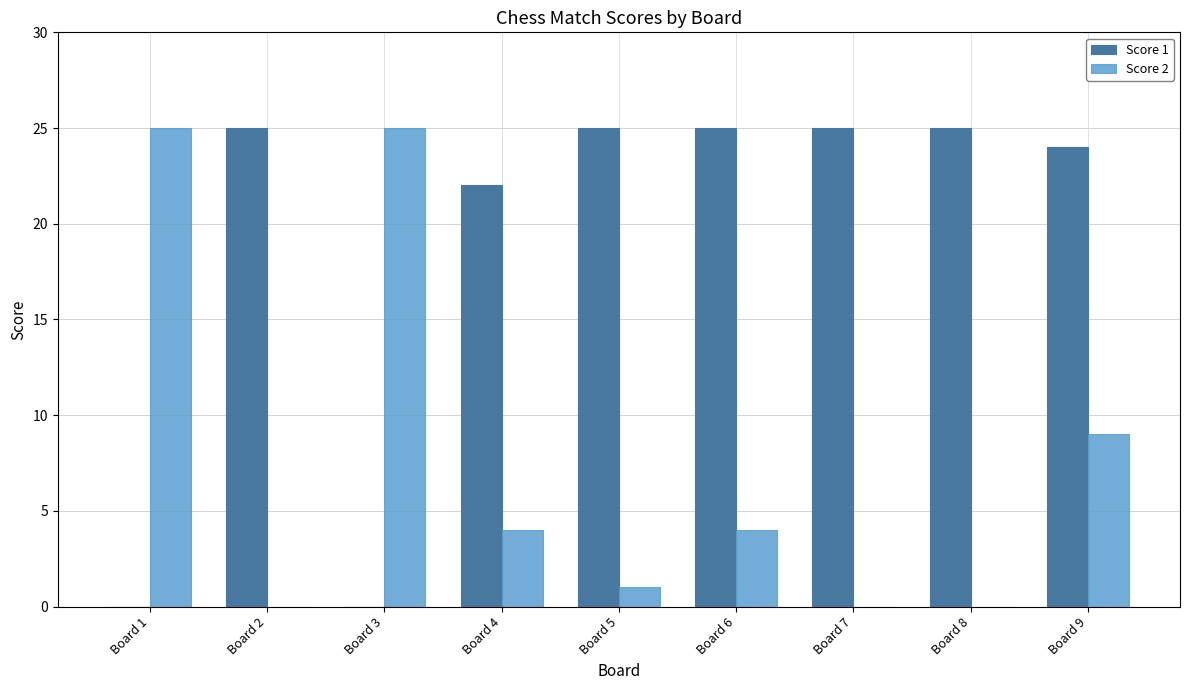

The Score 2 series shows 4 at Board 4. True or false?

True